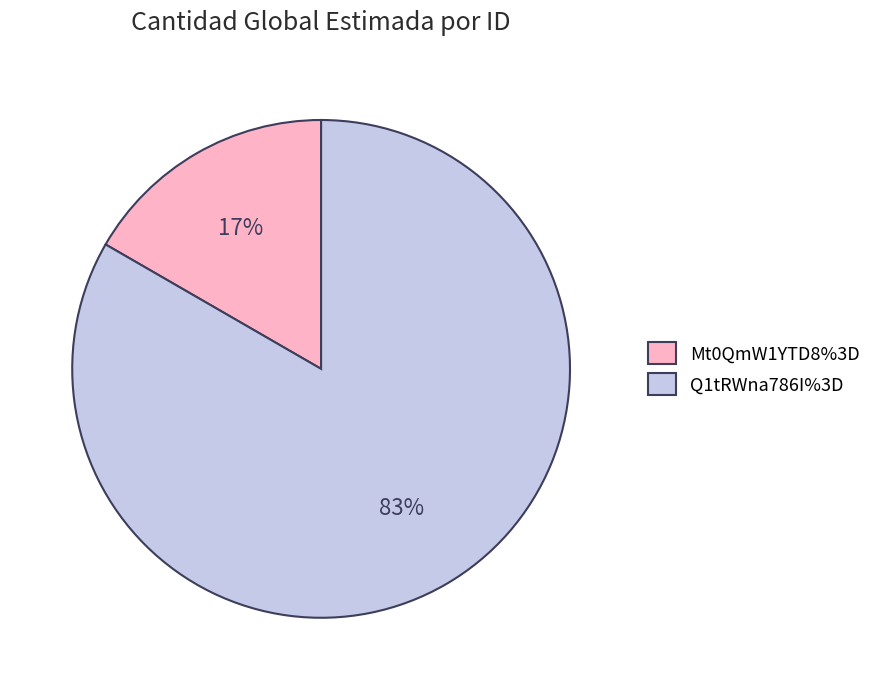

Count the number of slices in the pie.

2